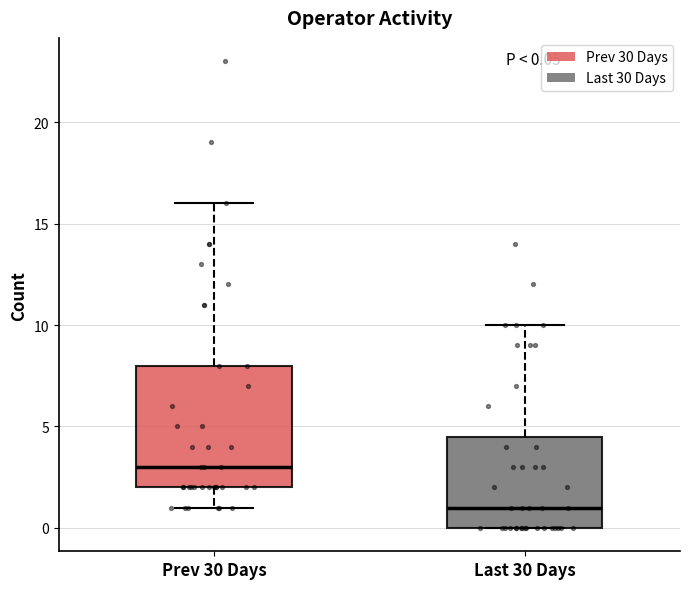

Which box is the tallest, from its lower edge to its upper edge?

Prev 30 Days